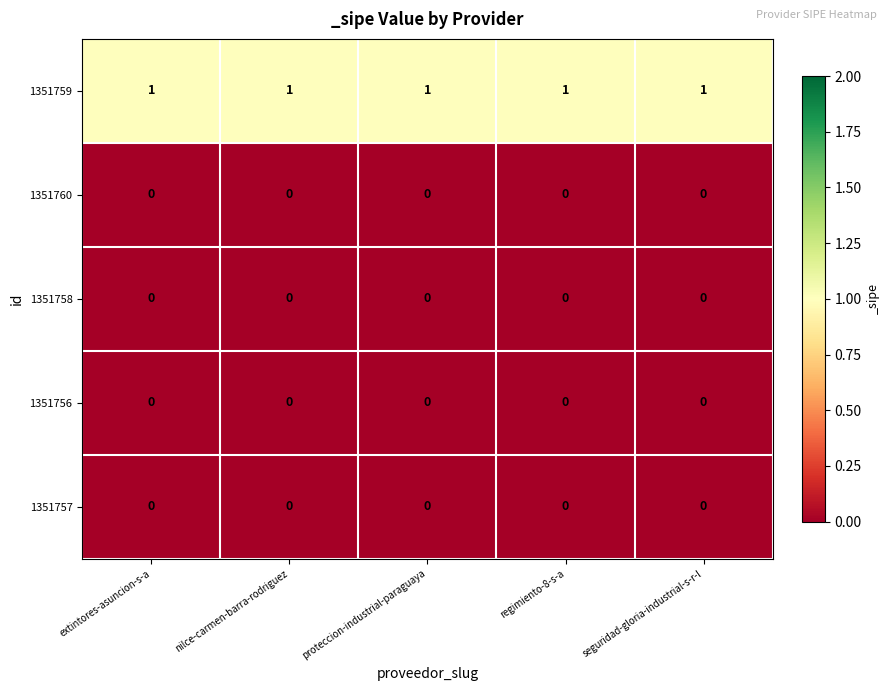

What is the spread (max minus min) of values at proteccion-industrial-paraguaya?

1